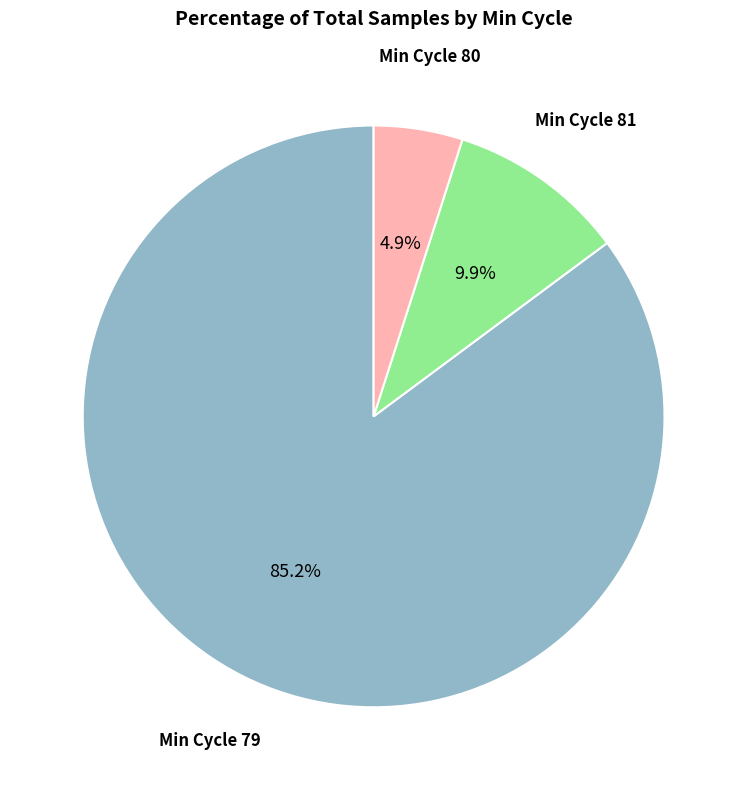

Does any single category account for the majority?

Yes